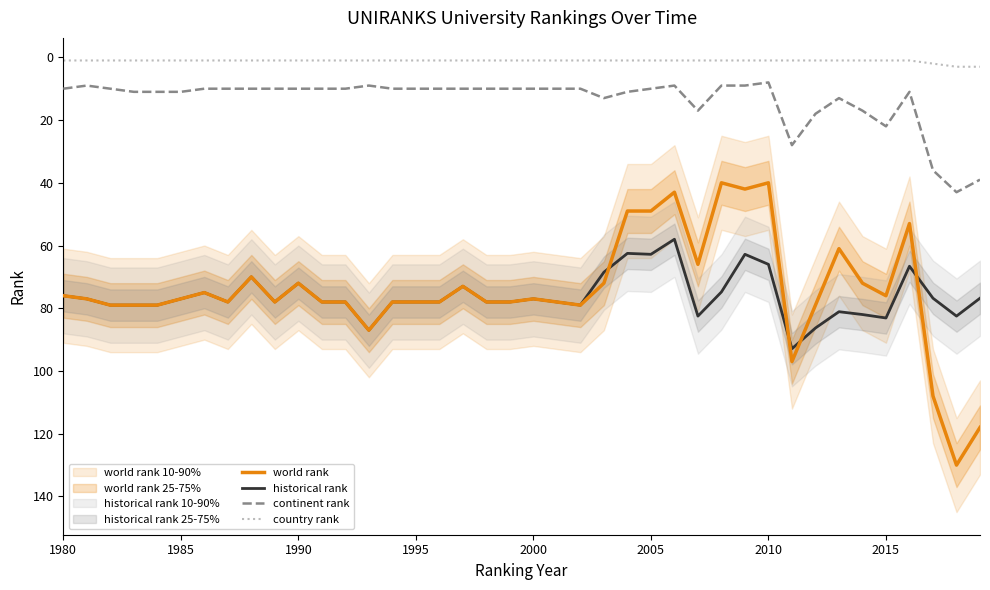

How many data points in world rank are less than 78?

20